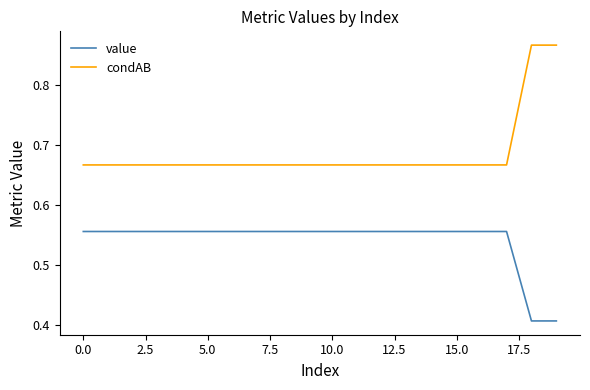

List the series in order of their peak value, lowest first.

value, condAB